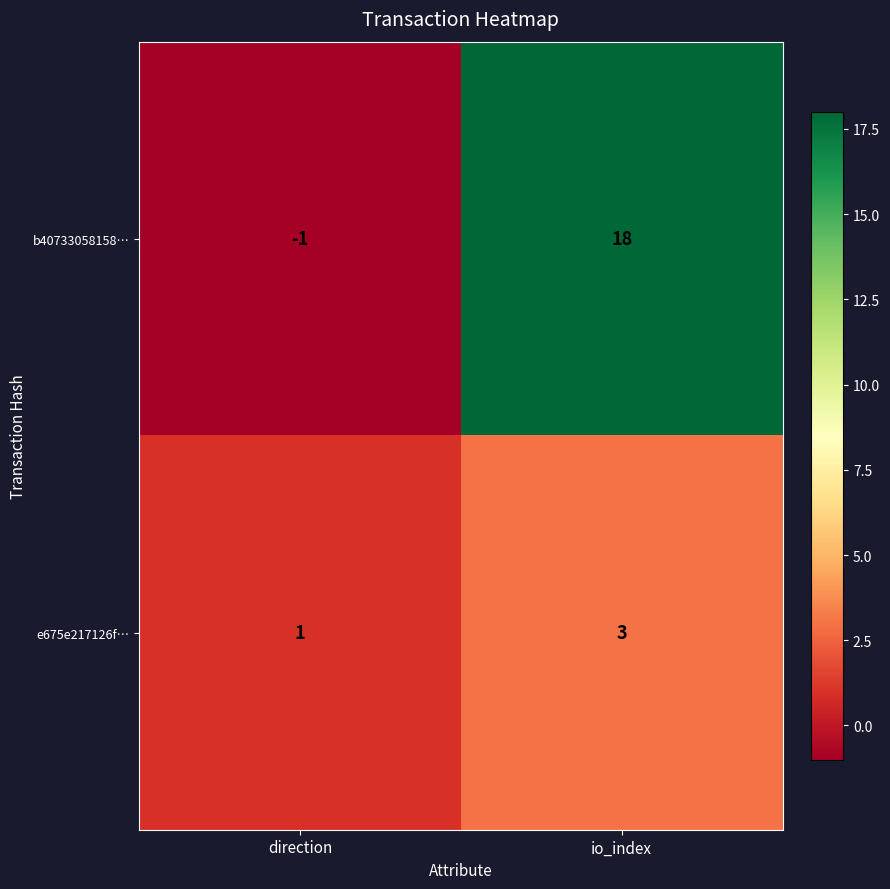

At how many categories does at least one series exceed 14?

1